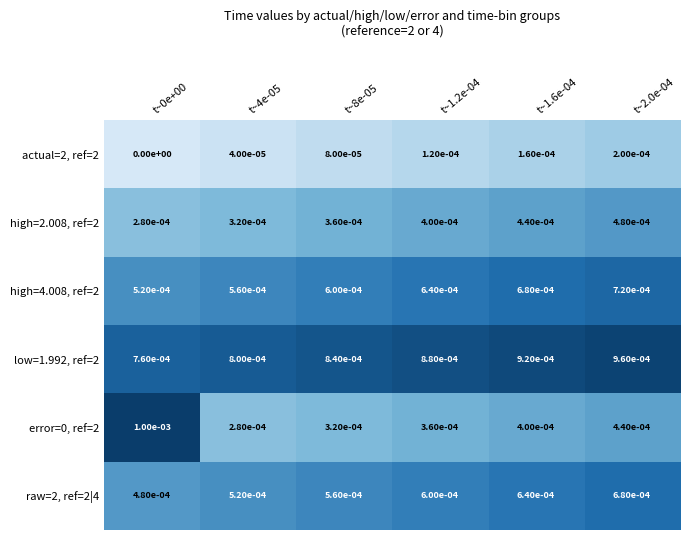

How many data points does each series have?

6